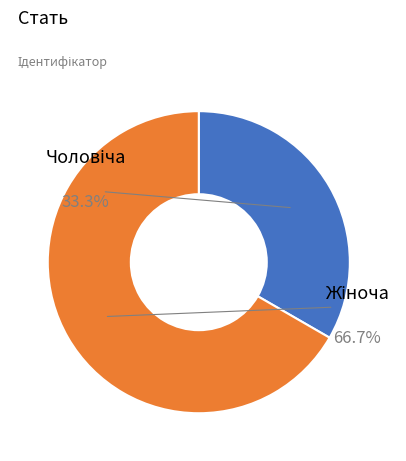

To the nearest percent, what portion does Чоловіча represent?

33%